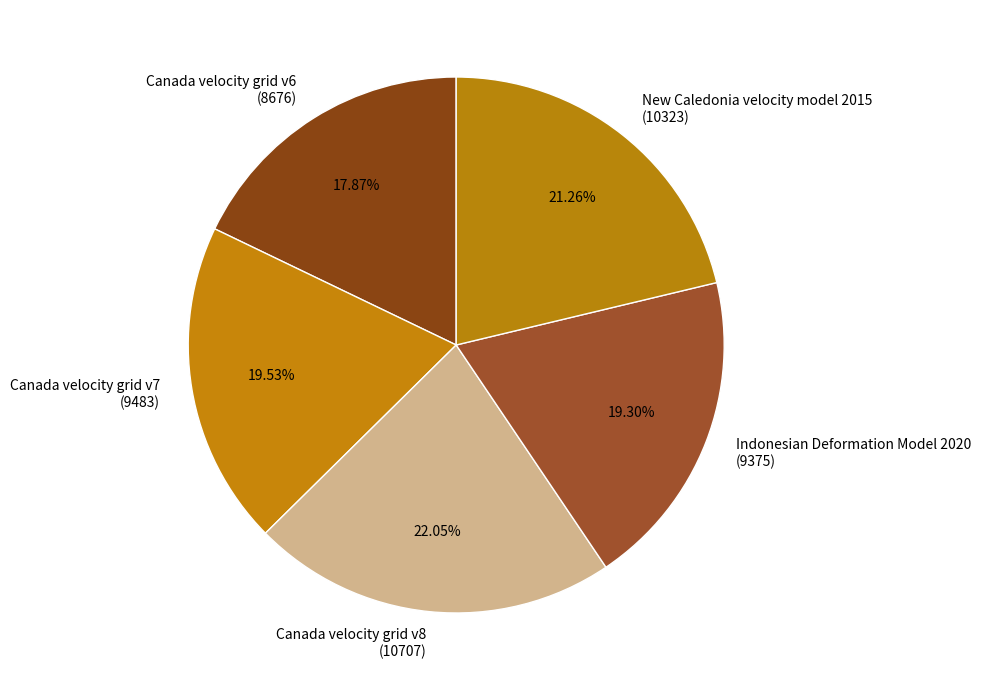

Between Canada velocity grid v7 (9483) and New Caledonia velocity model 2015 (10323), which is larger?

New Caledonia velocity model 2015 (10323)